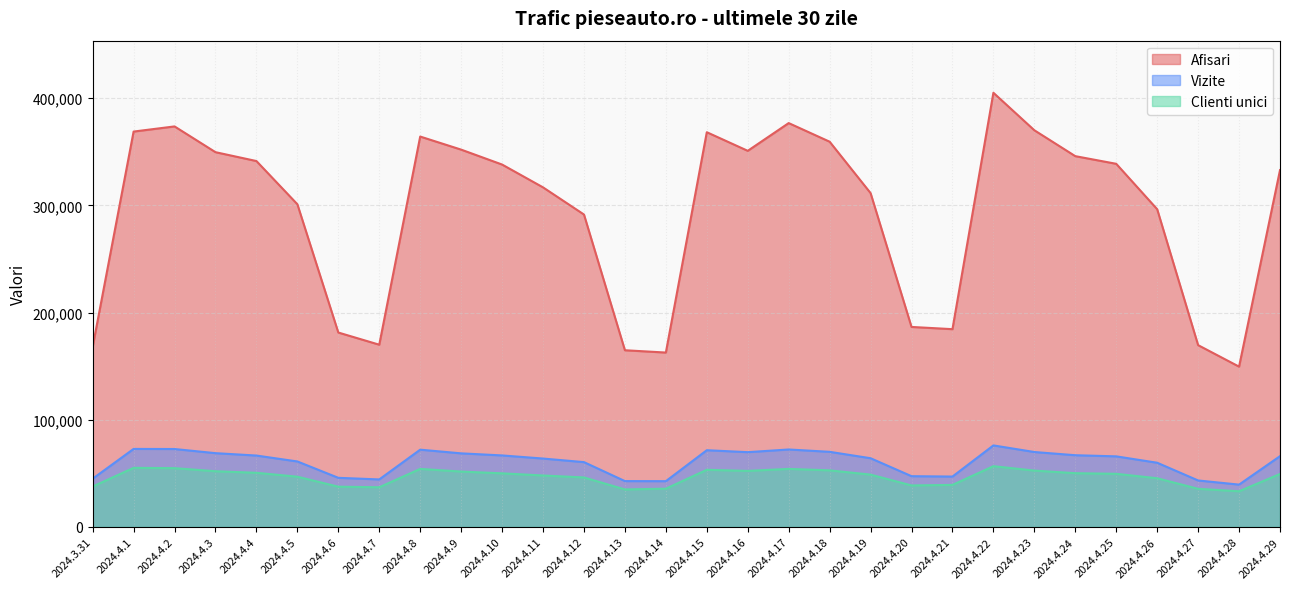

At which category does Vizite reach its first local valley?

2024.4.7